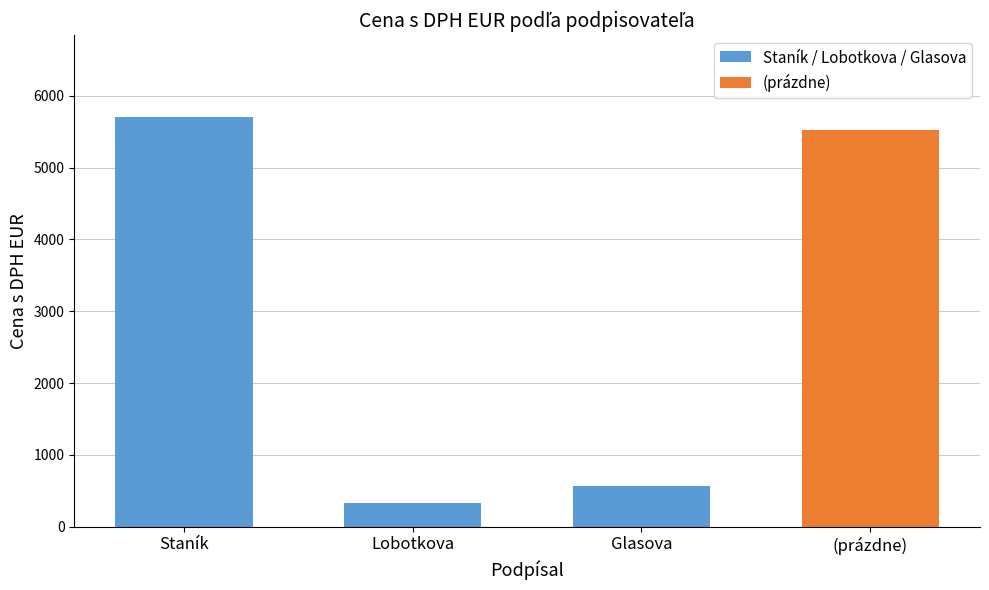

What is the label of the 3rd bar from the right?

Lobotkova